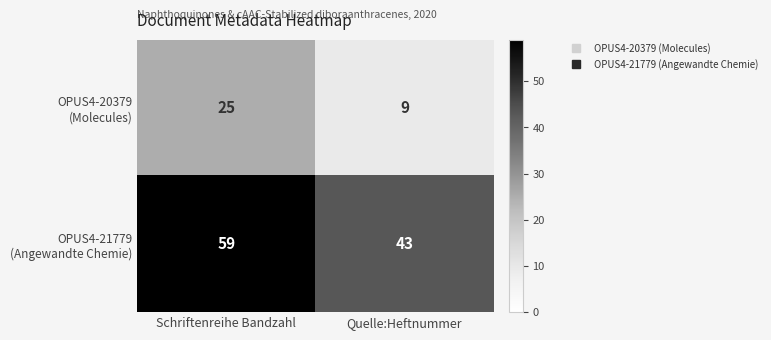

Count the number of data series in this chart.

2